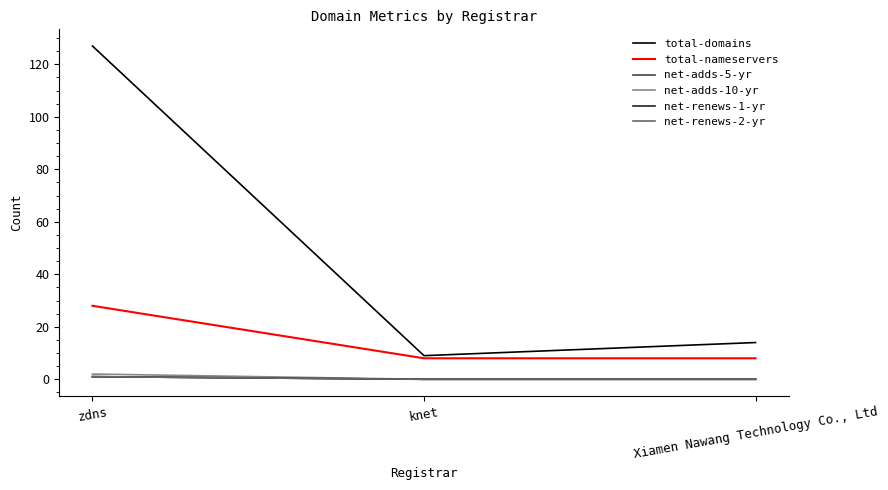

Where is net-adds-5-yr nearest to the value 0?

knet